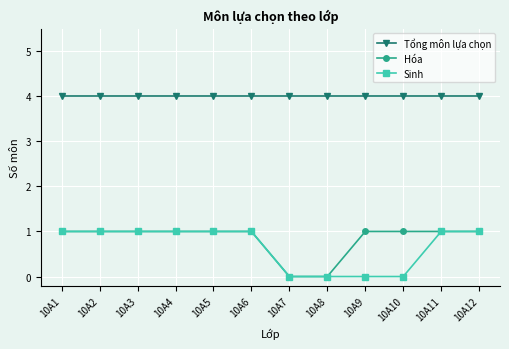

True or false: Hóa has a value of 1 at 10A1.

True